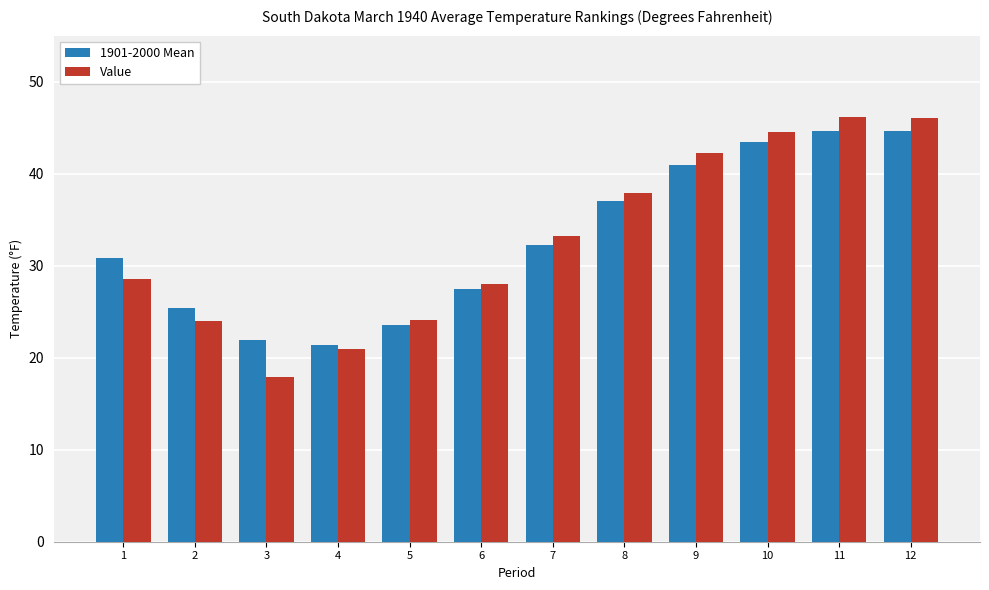

At how many categories does at least one series exceed 29?

7